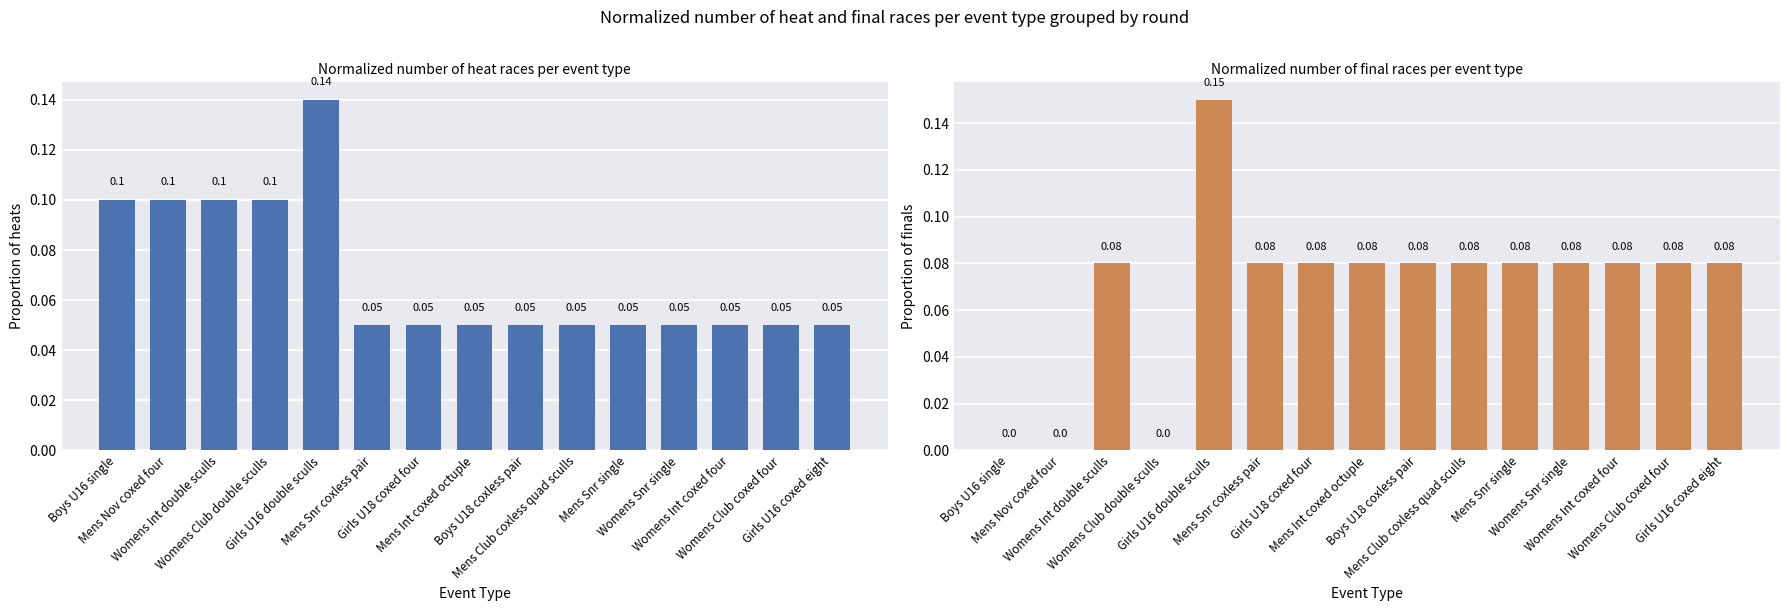

Reading left to right, transcribe all the data shown in this chart.

heat: 0.1	0.1	0.1	0.1	0.1	0.1	0.1	0.1	0.1	0.1	0.1	0.1	0.1	0.1	0.1
final: 0.0	0.0	0.1	0.0	0.1	0.1	0.1	0.1	0.1	0.1	0.1	0.1	0.1	0.1	0.1